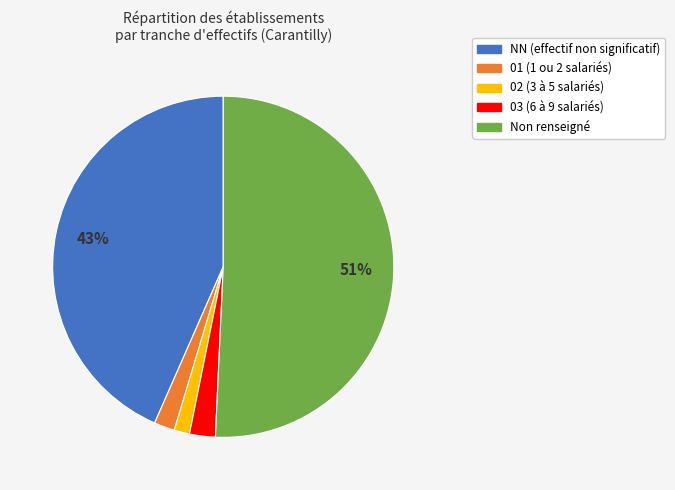

To the nearest percent, what portion does 03 (6 à 9 salariés) represent?

2%